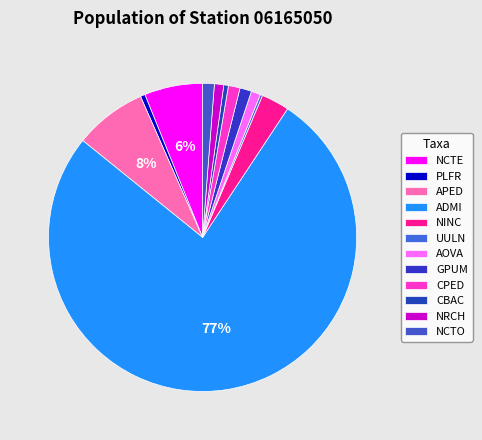

Approximately how many times larger is the value at APED compared to PLFR?

15.5